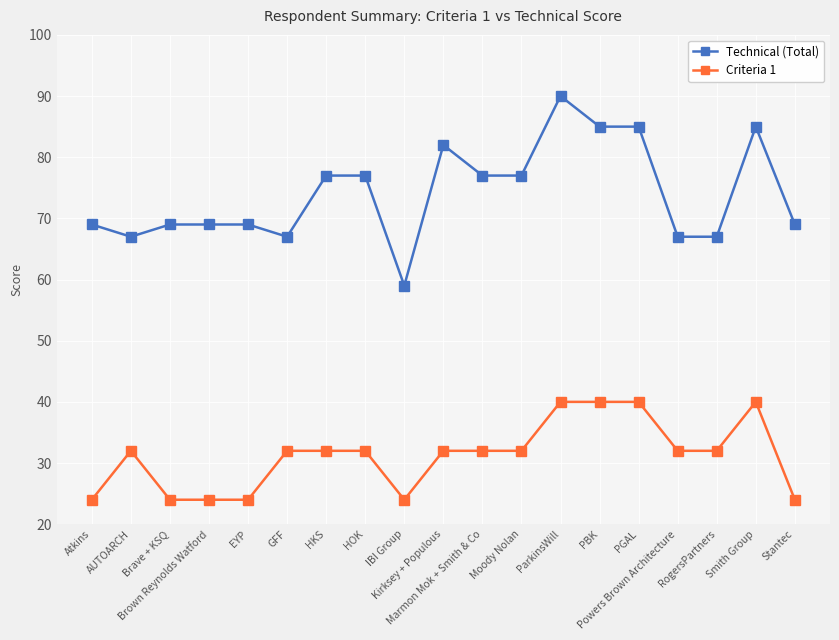

Between HOK and RogersPartners, which series saw the biggest shift?

Technical (Total)